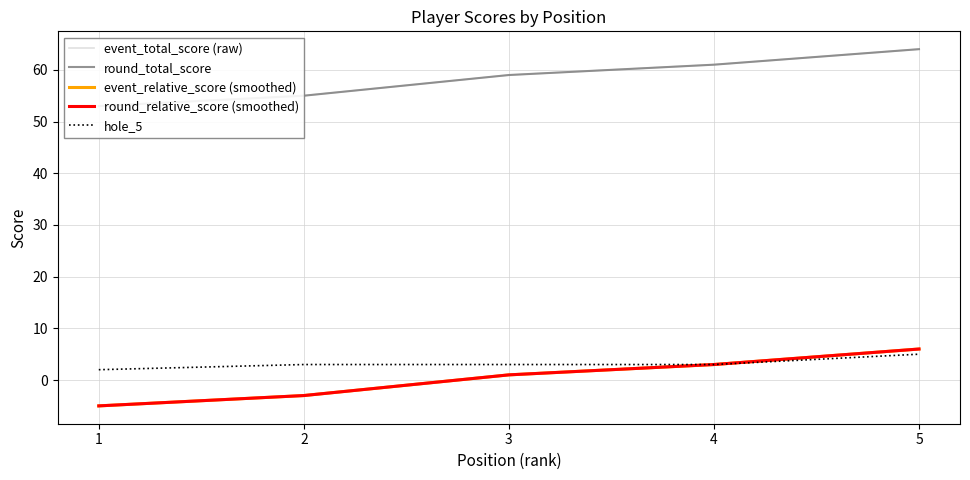

Is this an area chart (filled region under the line)?

No